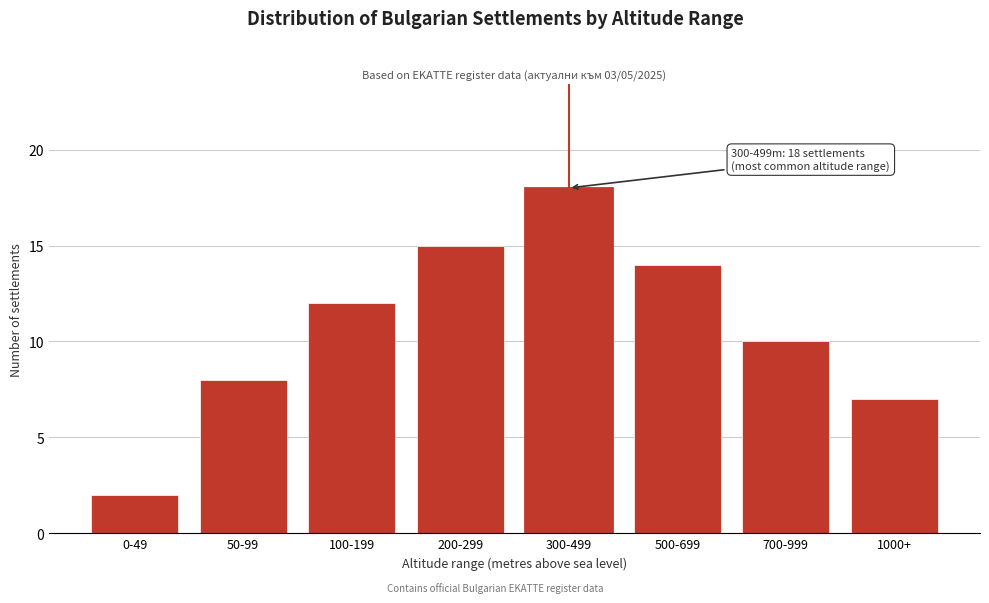

Reading left to right, transcribe all the data shown in this chart.

0-49=2	50-99=8	100-199=12	200-299=15	300-499=18	500-699=14	700-999=10	1000+=7